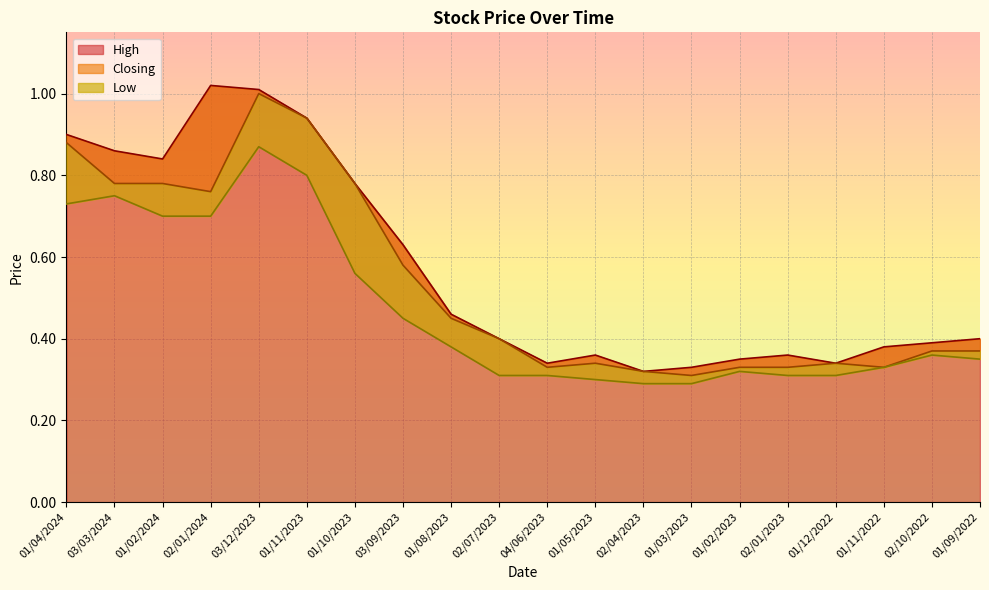

Rank the categories by High value from highest to lowest.

02/01/2024, 03/12/2023, 01/11/2023, 01/04/2024, 03/03/2024, 01/02/2024, 01/10/2023, 03/09/2023, 01/08/2023, 02/07/2023, 01/09/2022, 02/10/2022, 01/11/2022, 01/05/2023, 02/01/2023, 01/02/2023, 04/06/2023, 01/12/2022, 01/03/2023, 02/04/2023